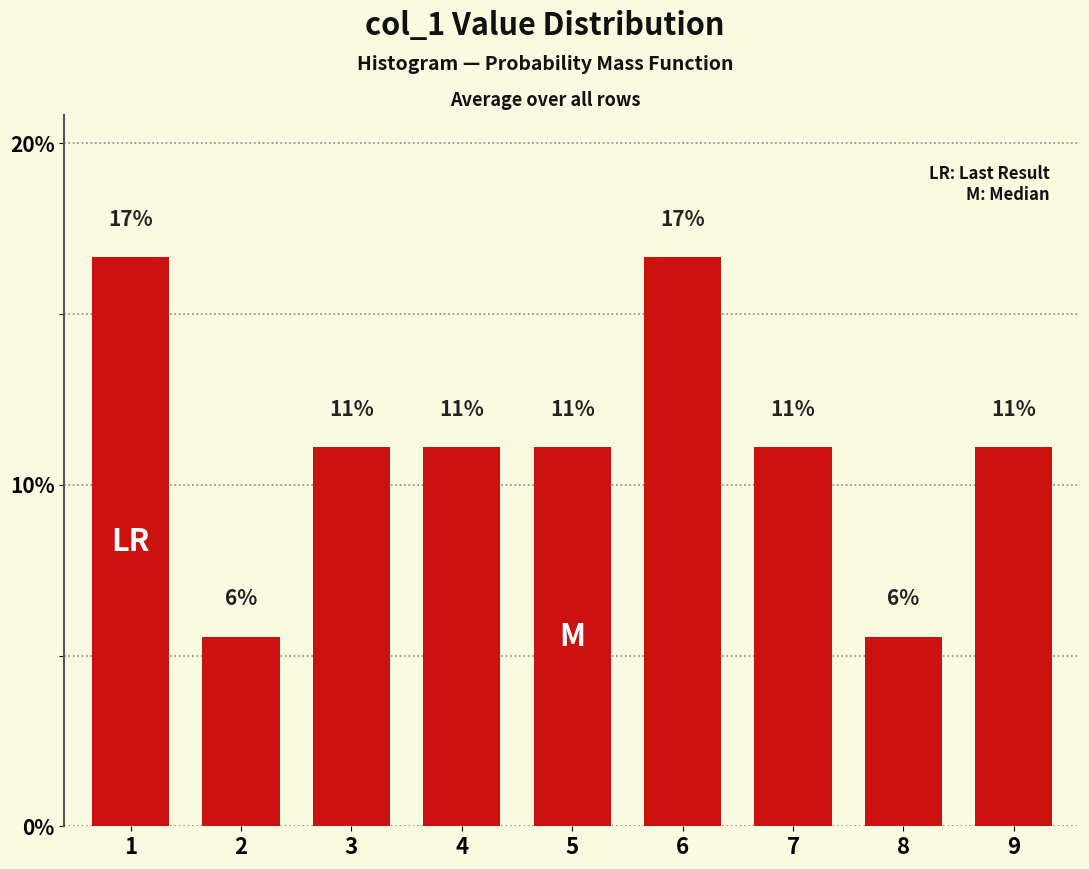

Does the chart contain any negative values?

No